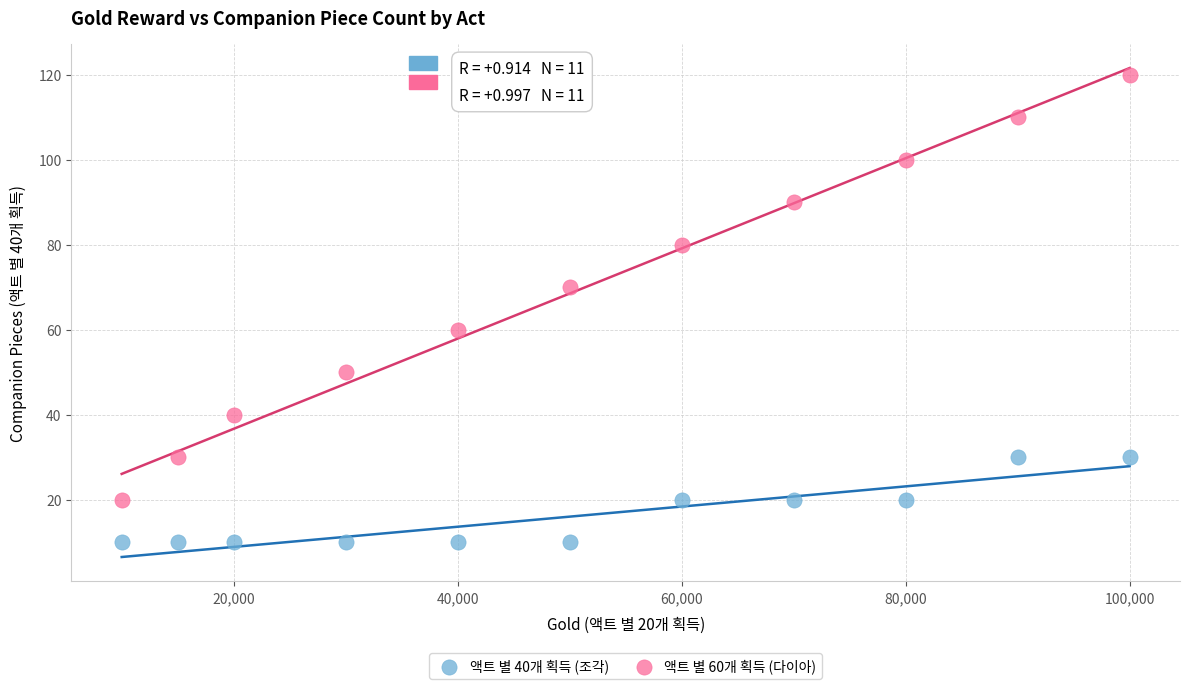

Which series reaches the maximum Y coordinate?

액트 별 60개 획득 (다이아)